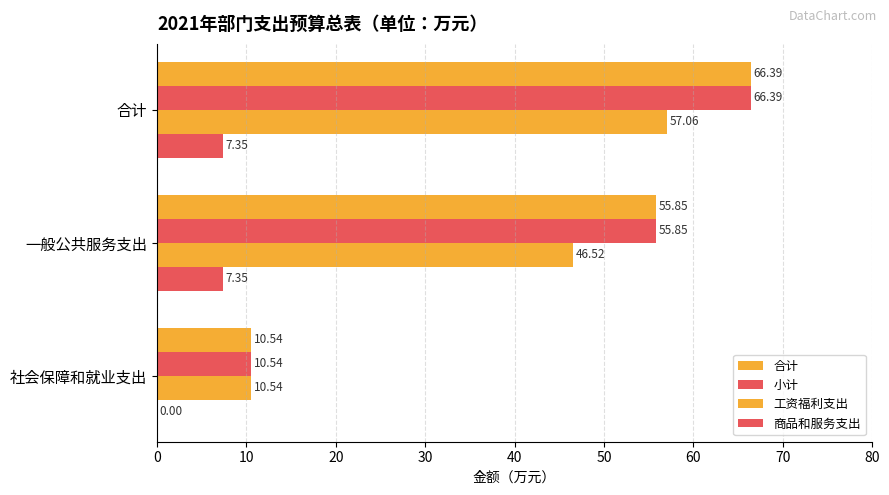

Which series has the widest spread of values?

合计